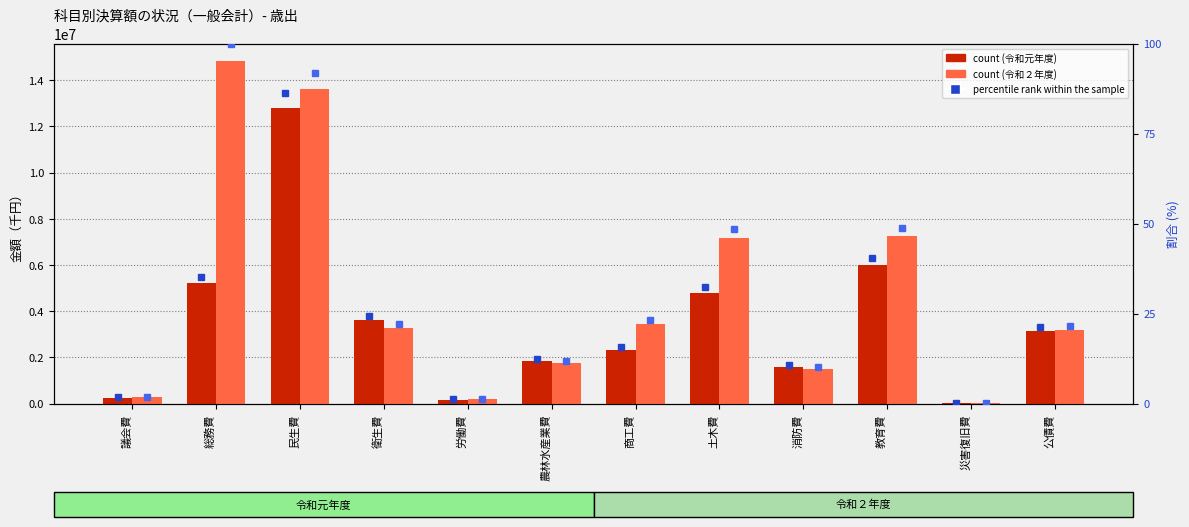

What position from the left is 消防費?

9